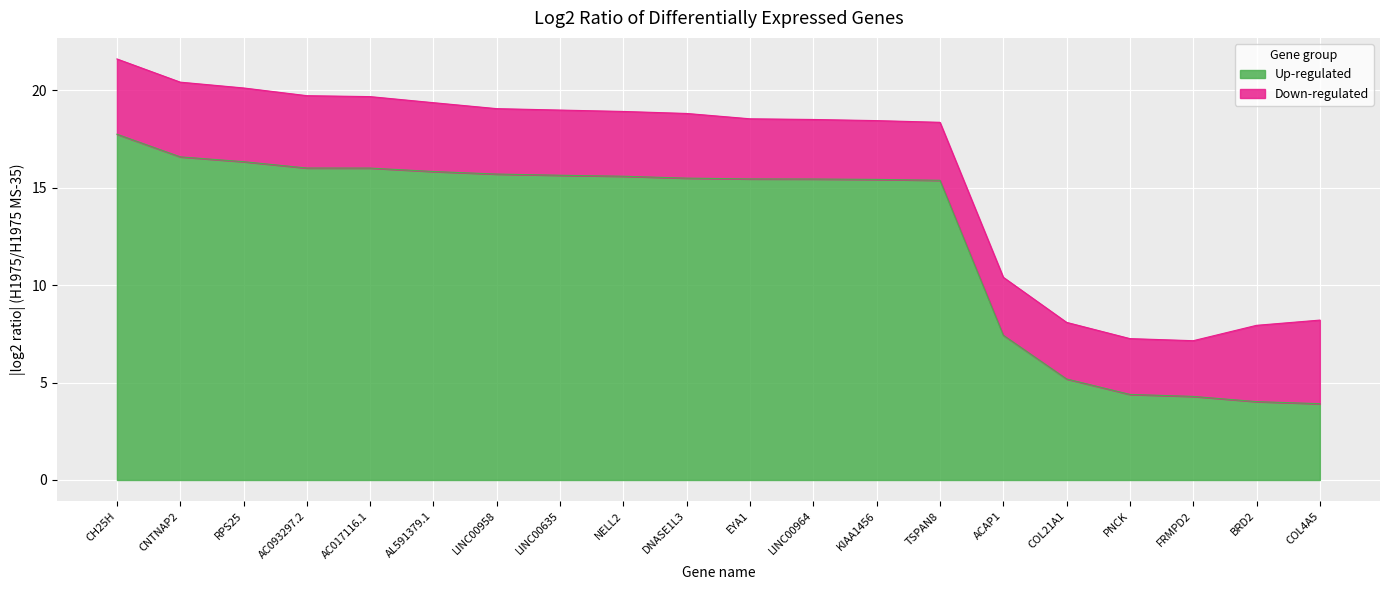

Which label corresponds to the largest value in the chart?

CH25H